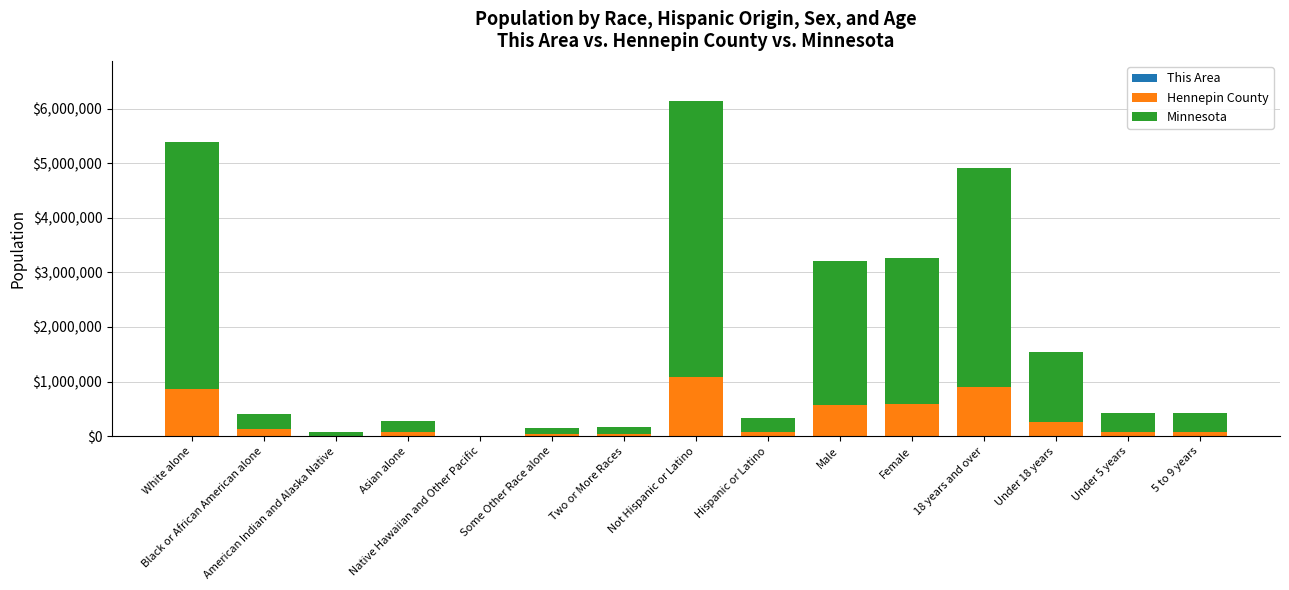

At which label does This Area reach its minimum?

Native Hawaiian and Other Pacific